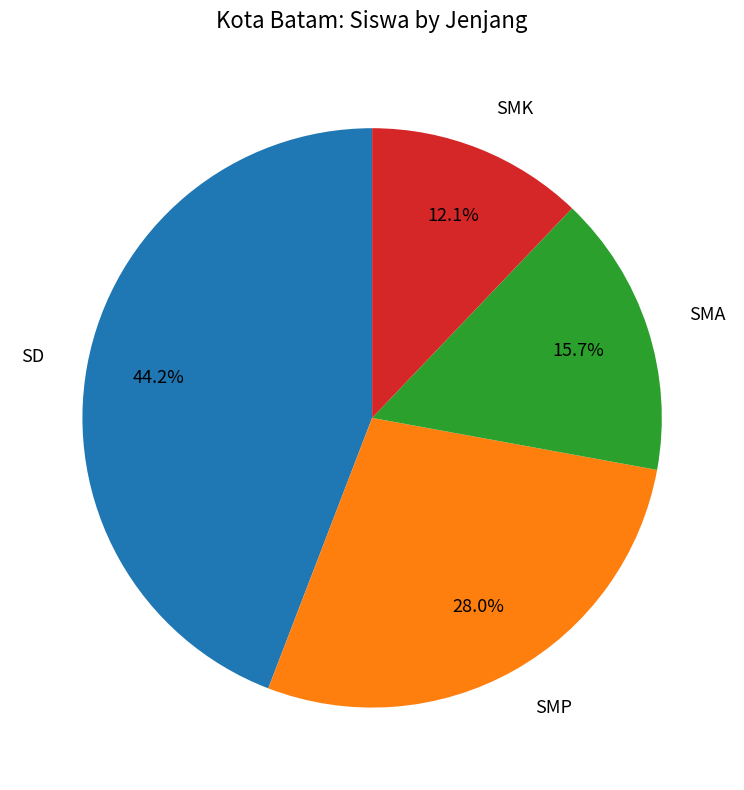

How many segments does this pie chart have?

4